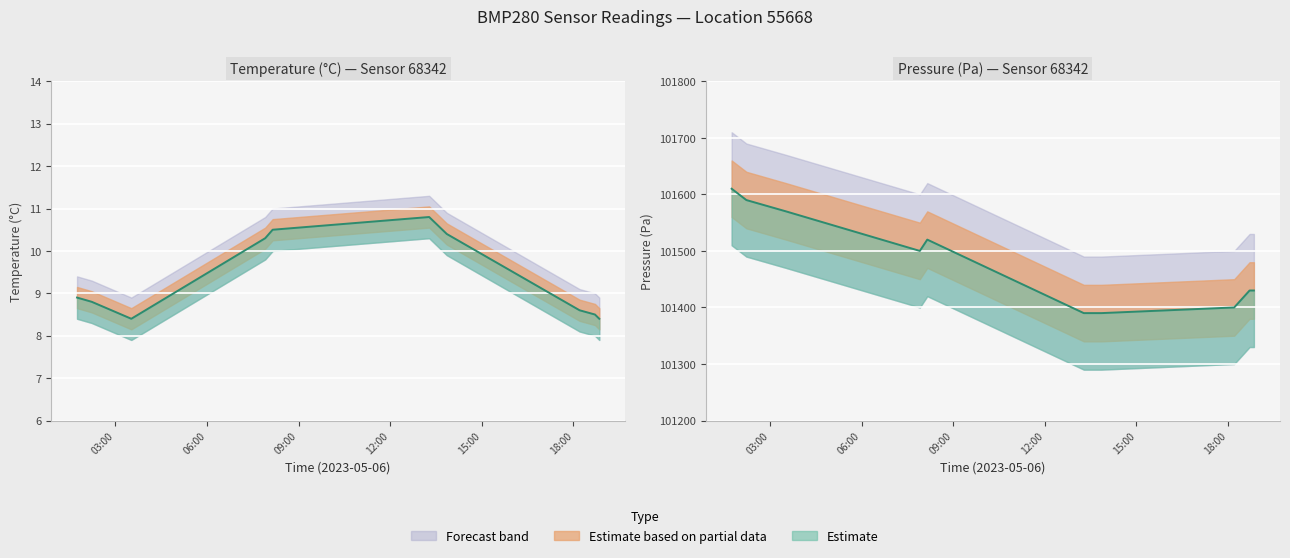

What is the sum of all temperature values?

93.6